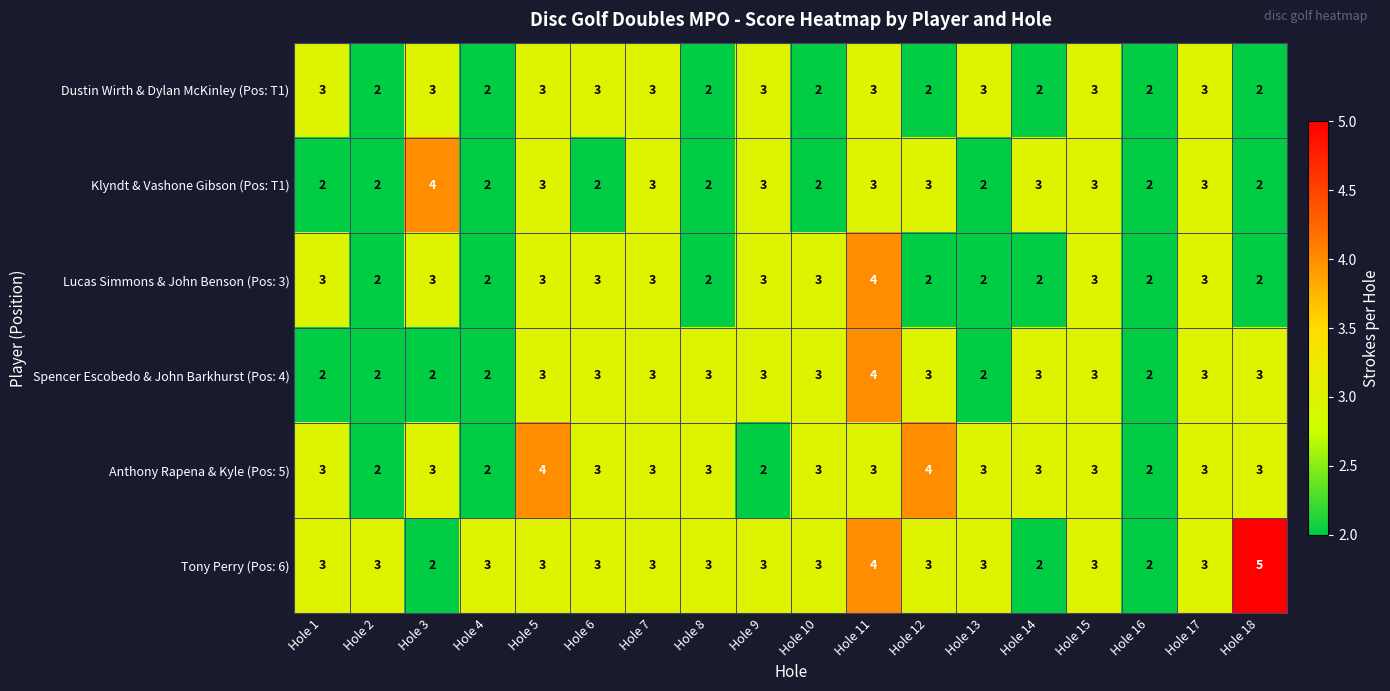

The Klyndt & Vashone Gibson (Pos: T1) series shows 2 at Hole 4. True or false?

True